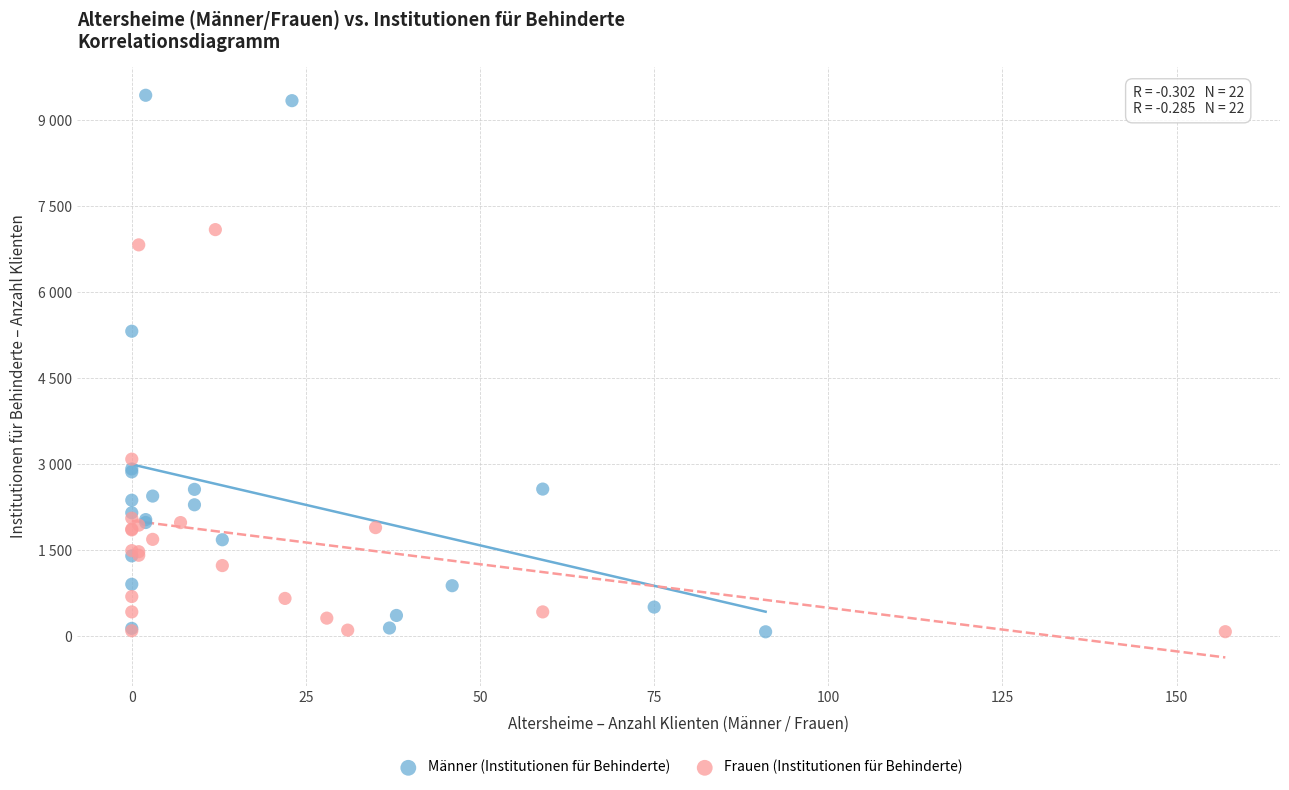

Which series reaches the maximum Y coordinate?

Männer (Institutionen für Behinderte)